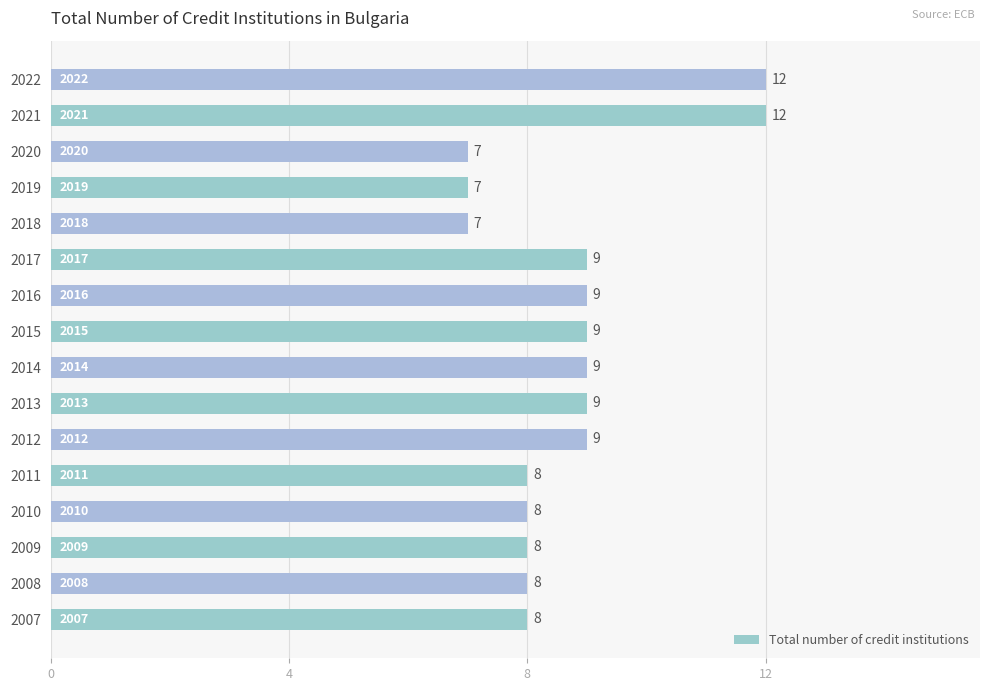

The value at 2018 is 5. True or false?

False